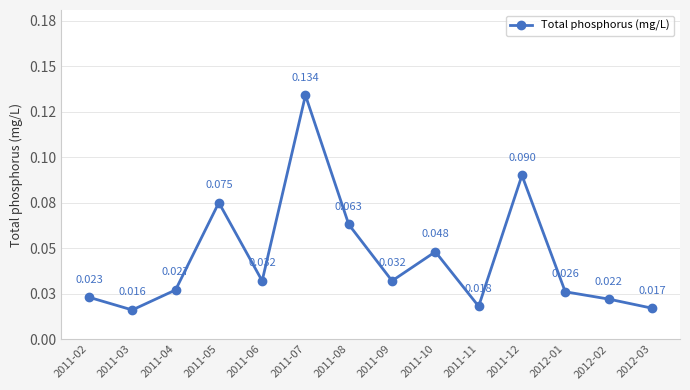

Does the chart have visible grid lines?

Yes